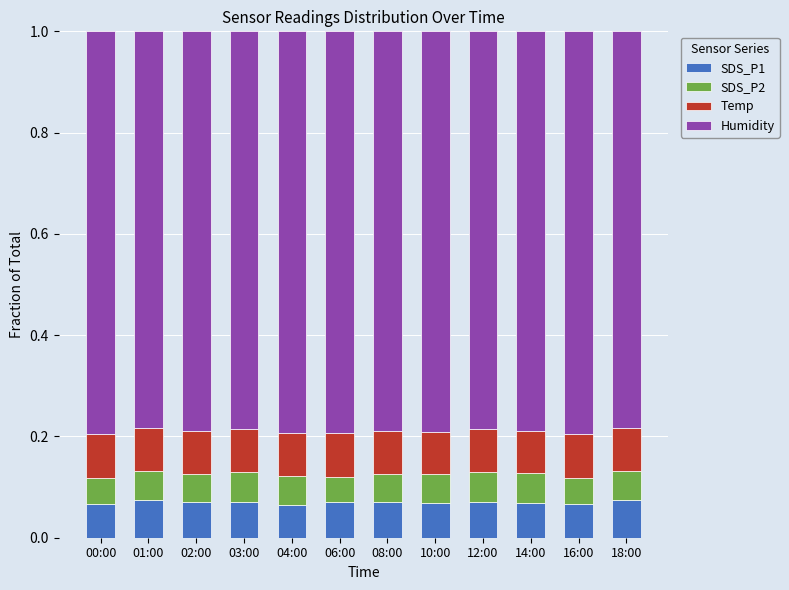

What is the total value across all series at 02:00?

1.0